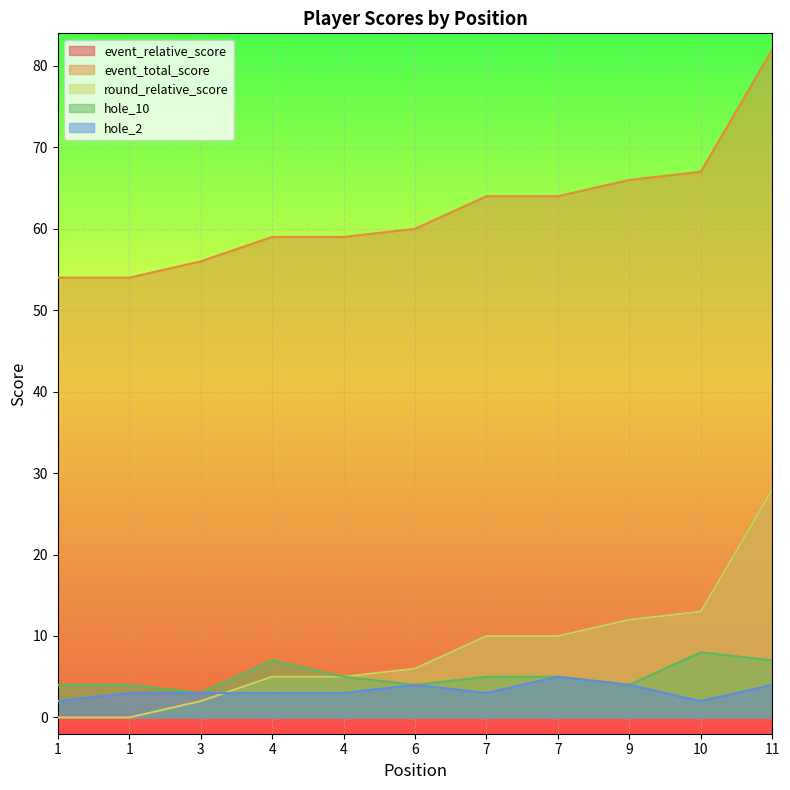

True or false: round_relative_score and hole_10 intersect in this chart.

False